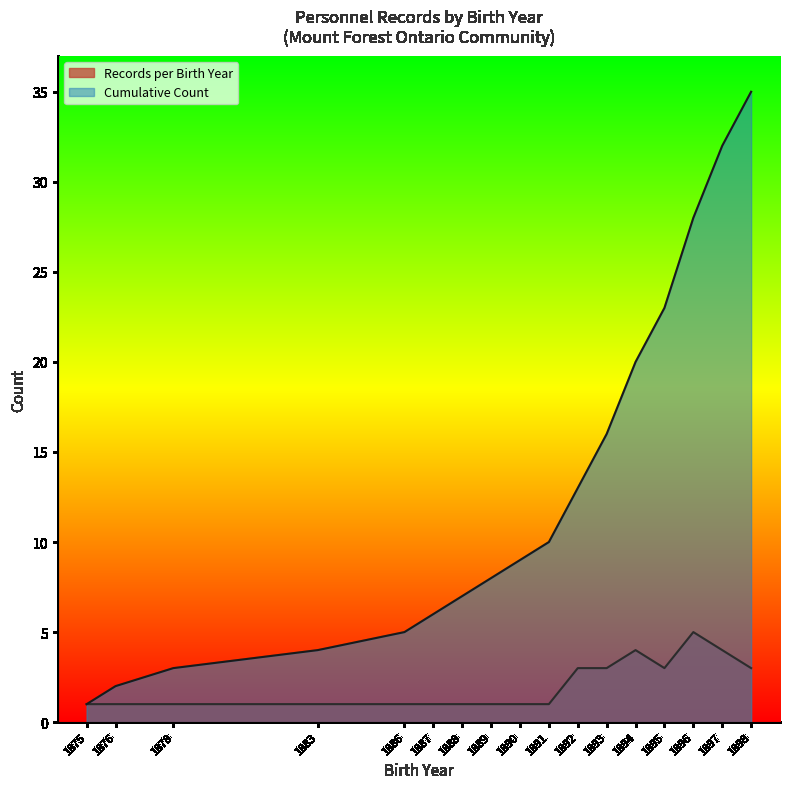

What is the greatest value displayed?

35